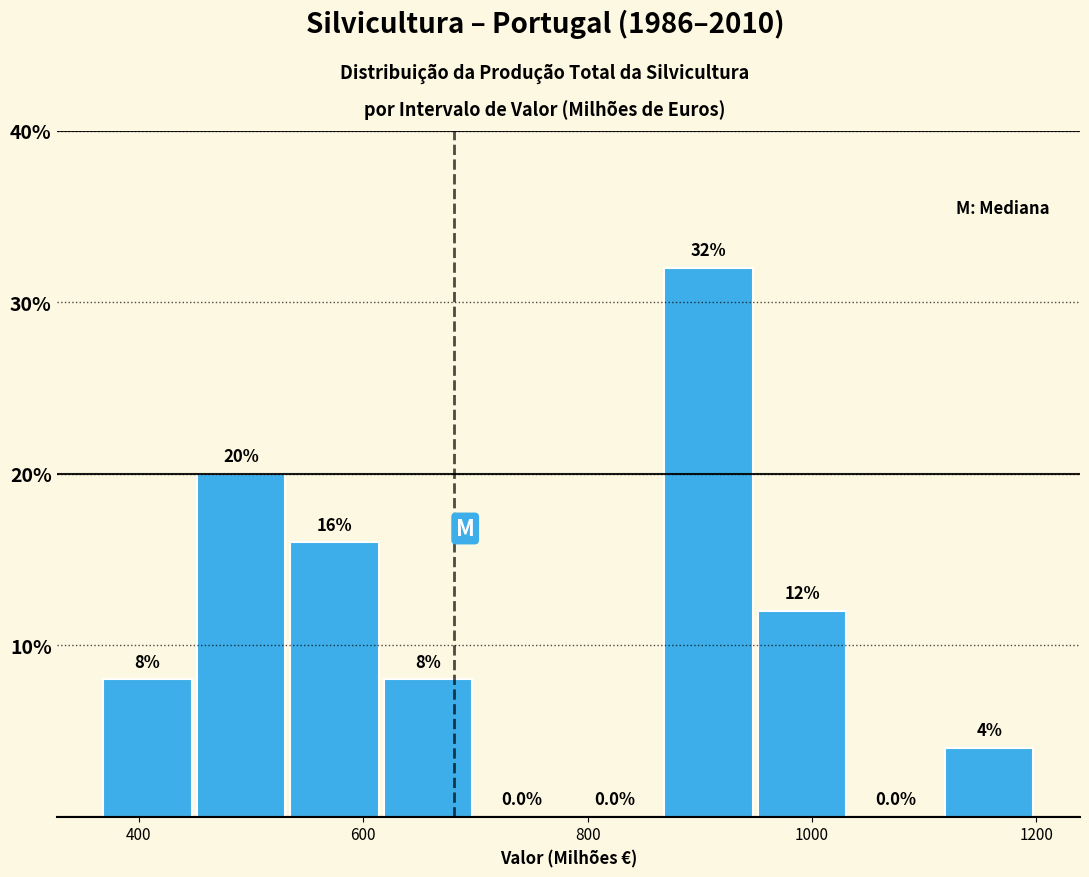

How tall is the bar that spans 860 to 940 on the x-axis? The bar edges are not printed on the chart, so give them approximately, as read against the axis.

32.0